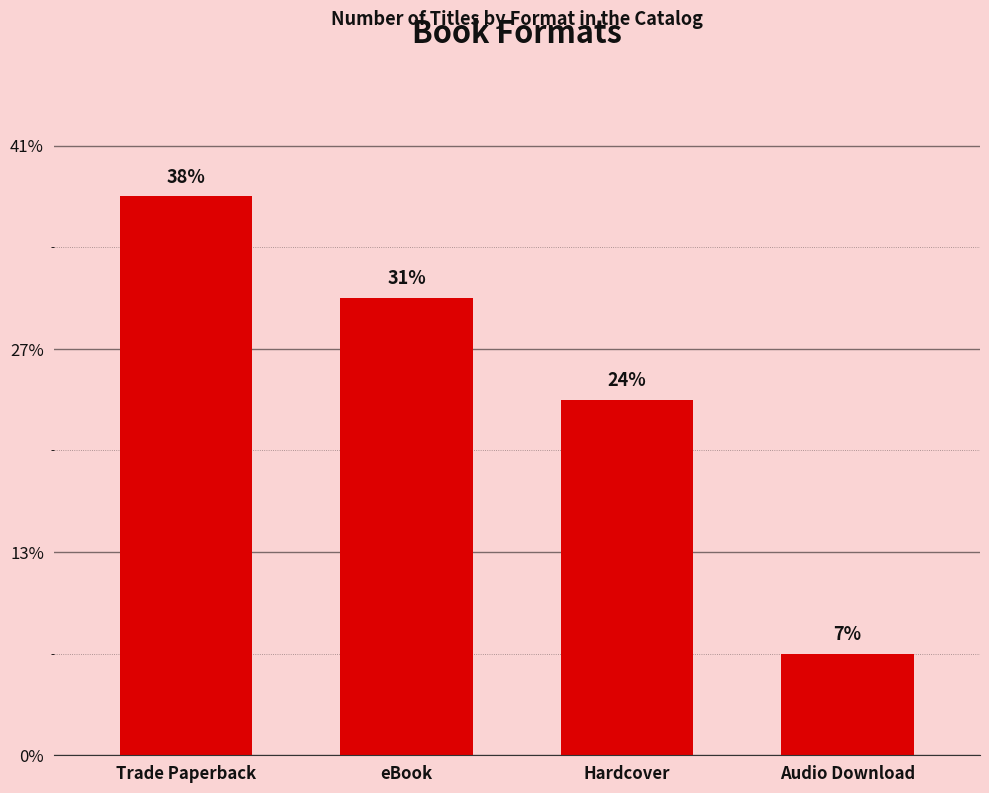

Are the bars horizontal?

No